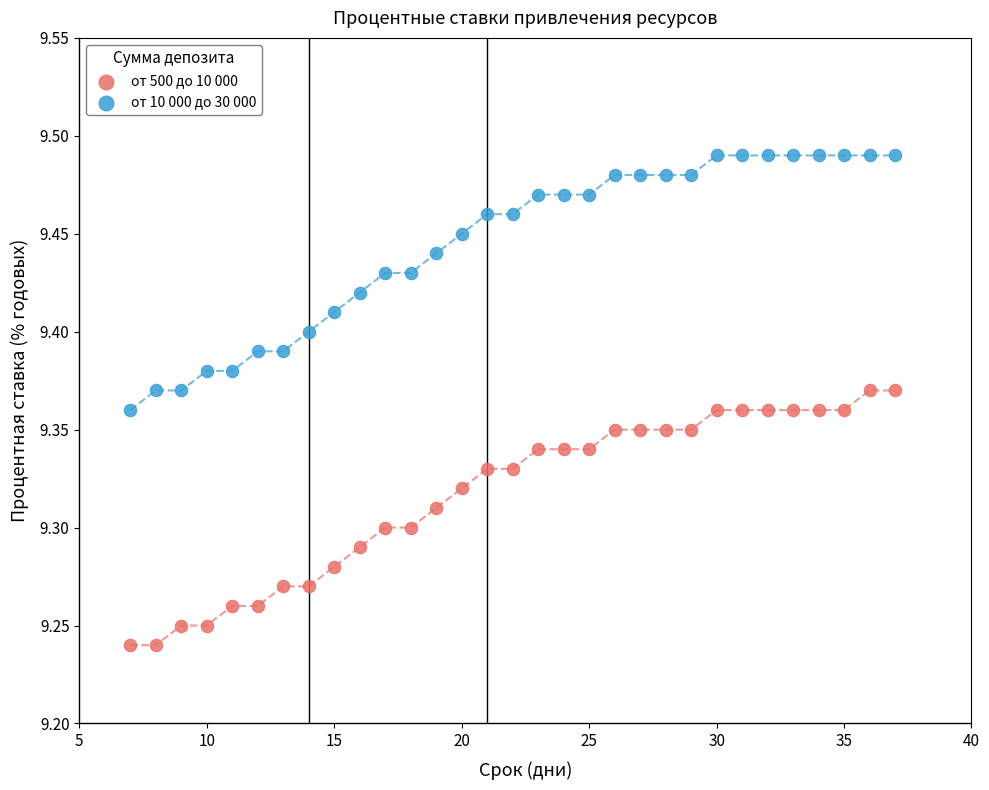

Across all data points, what is the range of X values (max minus min)?

30.0